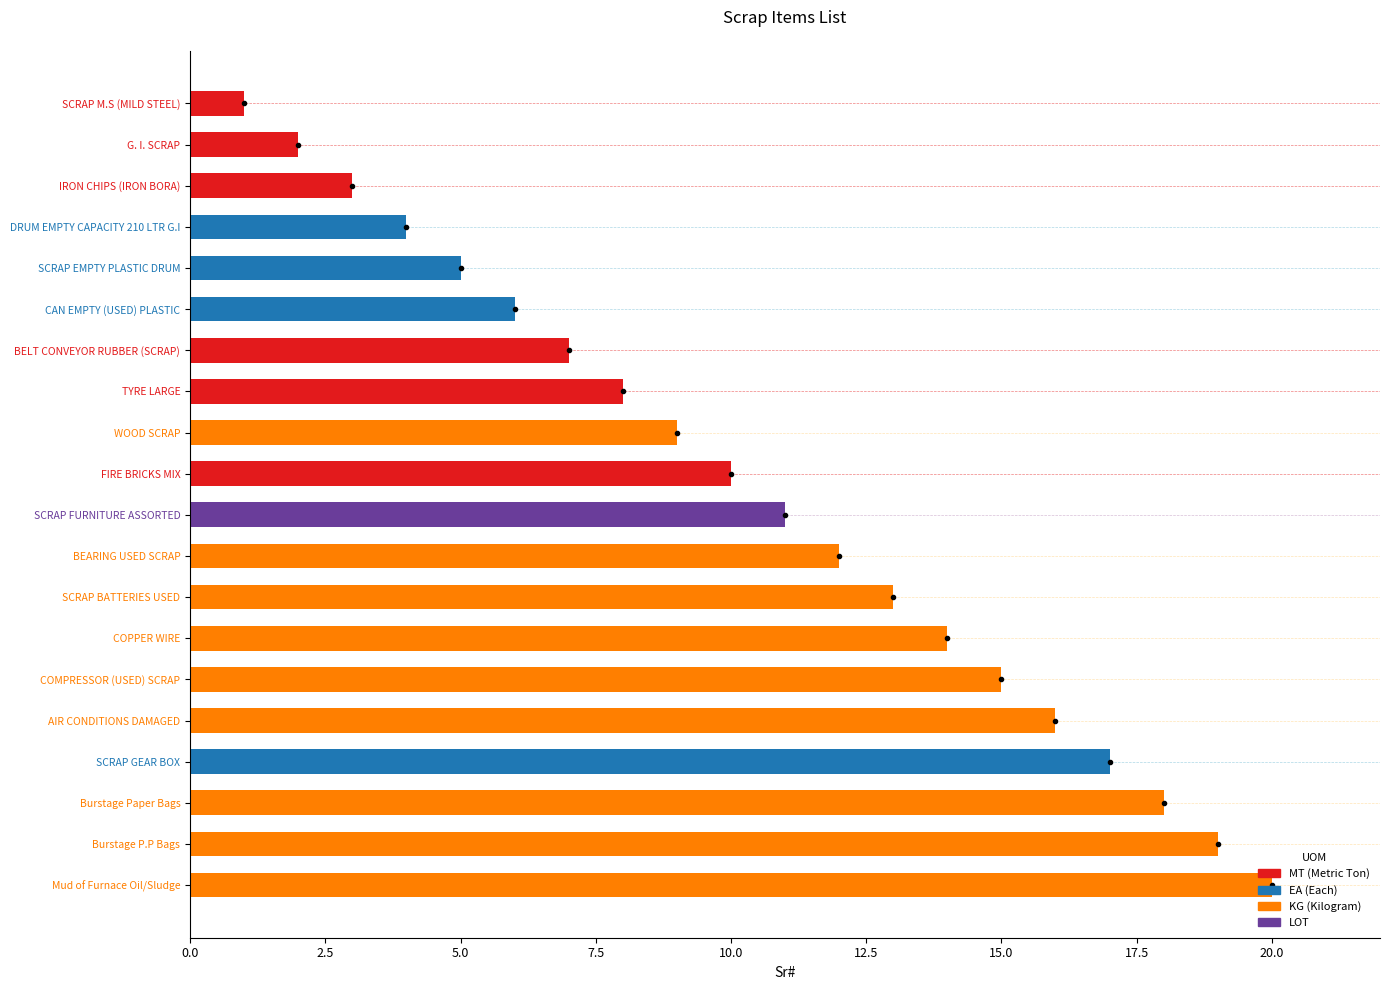

Which category has the lowest value across all series?

SCRAP M.S (MILD STEEL)